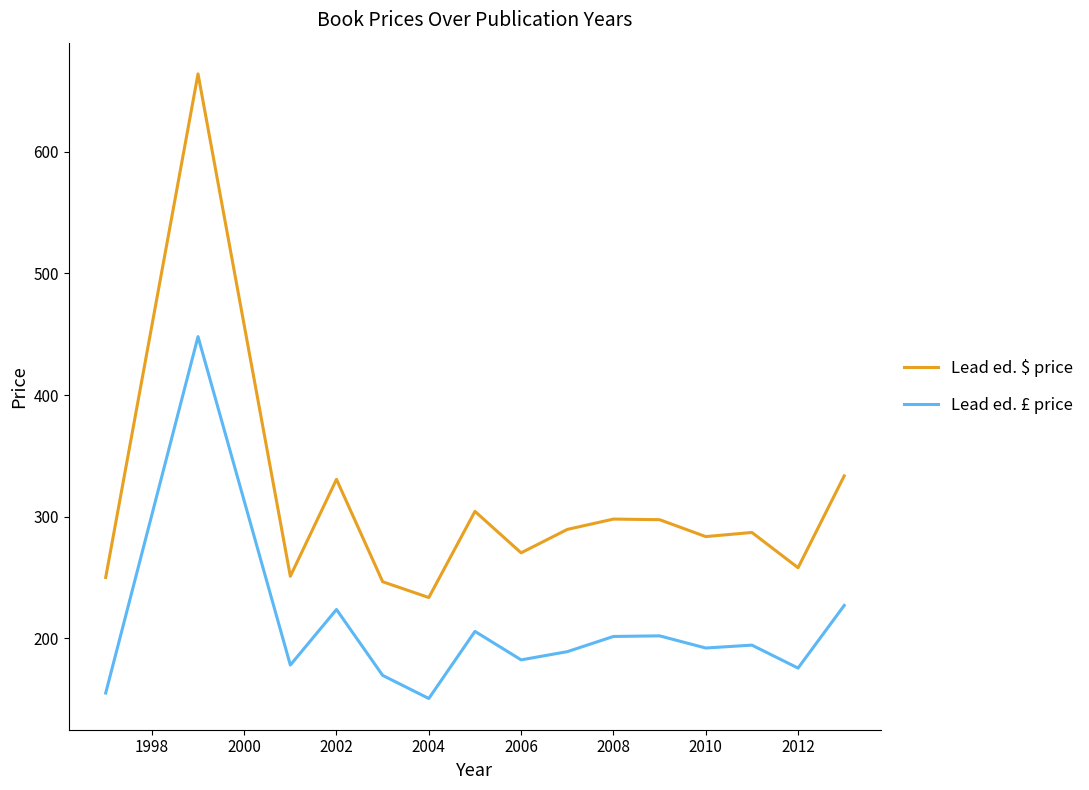

List the series in order of their overall mean, lowest first.

Lead ed. £ price, Lead ed. $ price